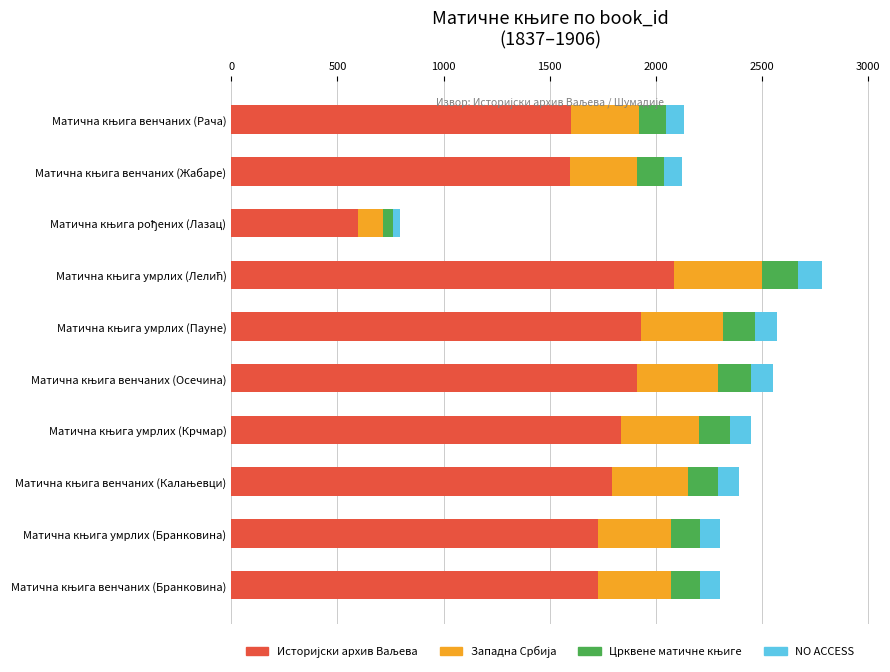

What is the average value of the Историјски архив Ваљева series?

1680